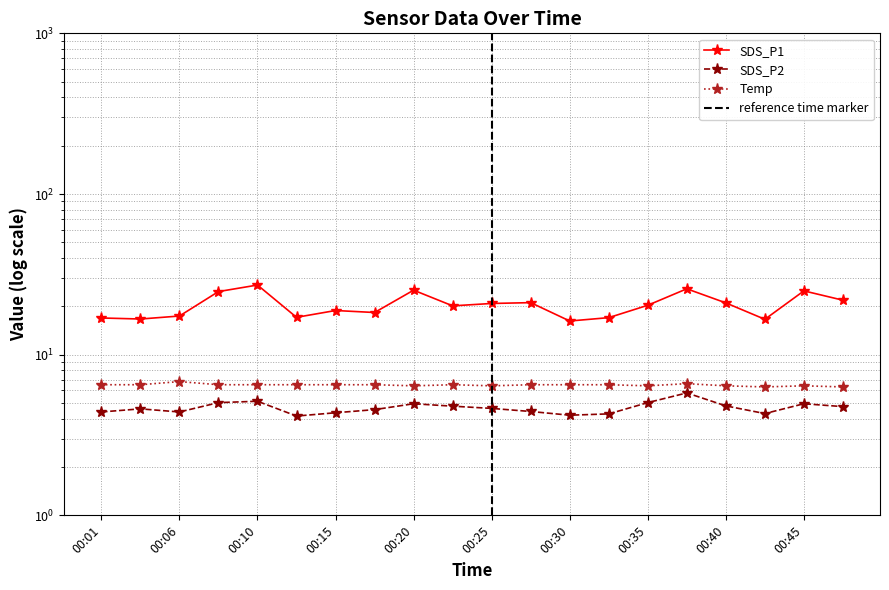

True or false: SDS_P1 and SDS_P2 intersect in this chart.

False